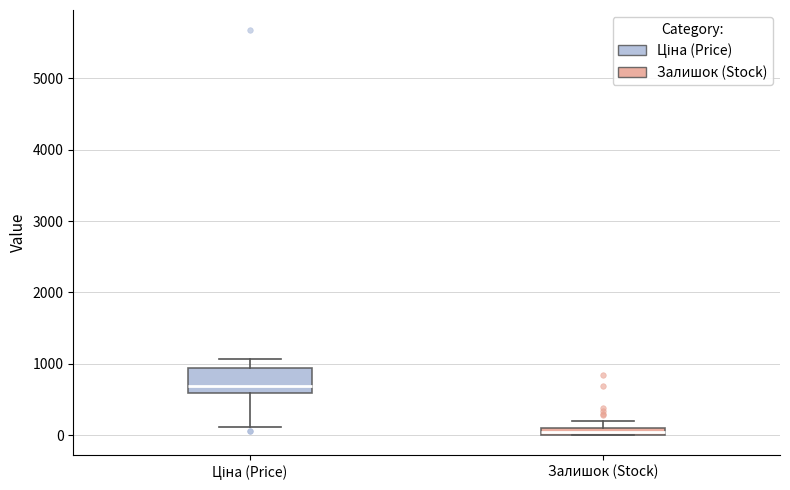

Which box is the tallest, from its lower edge to its upper edge?

Ціна (Price)